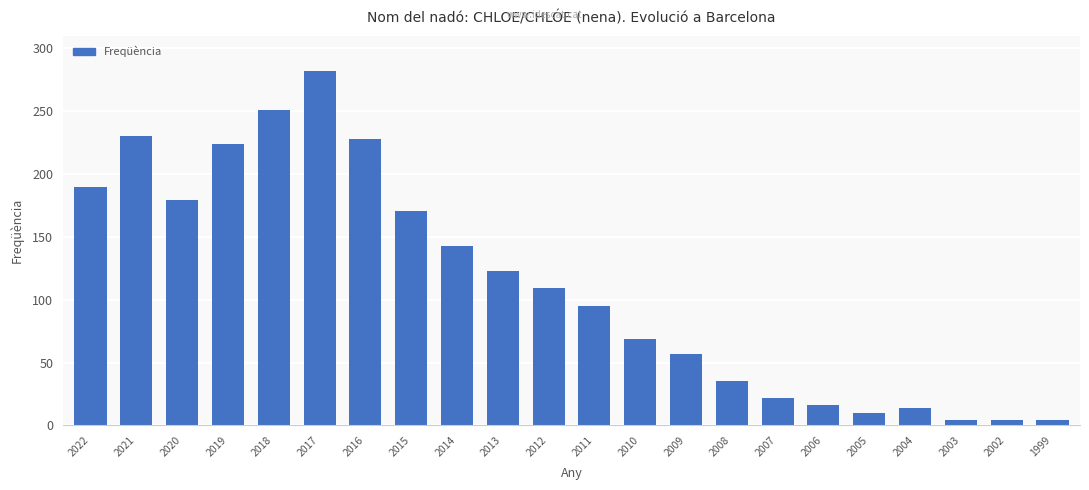

What is the average value?

112